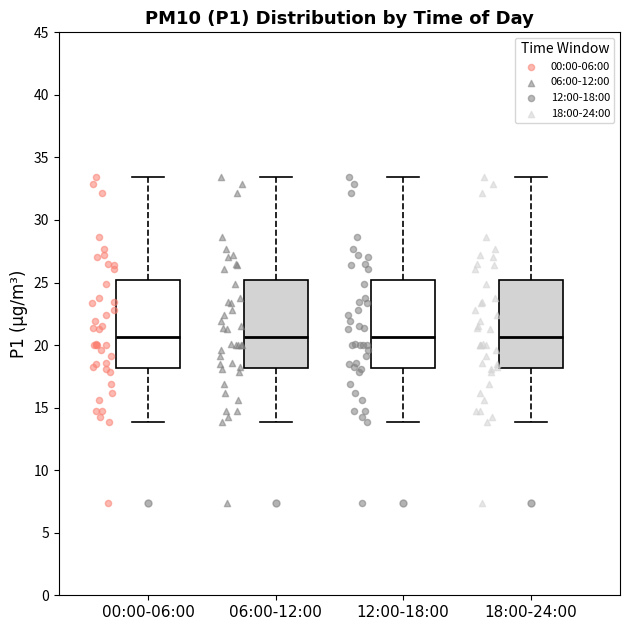

Reading left to right, transcribe this box plot: for each box, give where its median line is, the range the box spans, and where its two whiskers end, as read against the y-axis. The values are not printed on the chart, so give them approximately, as read against the axis.

00:00-06:00: median 20.5, box 18.0 to 25.0, whiskers 14.0 to 33.5
06:00-12:00: median 20.5, box 18.0 to 25.0, whiskers 14.0 to 33.5
12:00-18:00: median 20.5, box 18.0 to 25.0, whiskers 14.0 to 33.5
18:00-24:00: median 20.5, box 18.0 to 25.0, whiskers 14.0 to 33.5